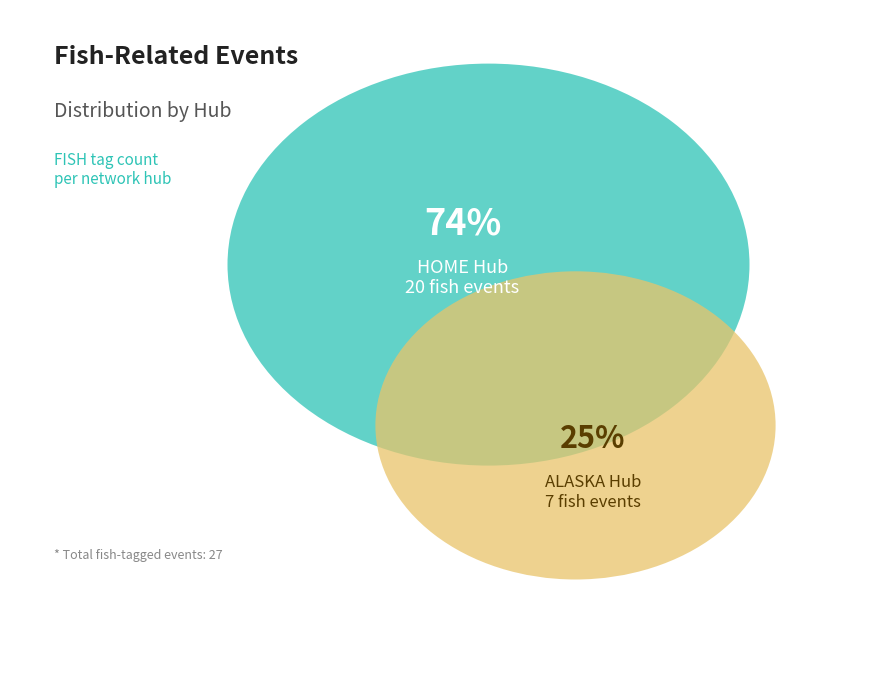

Which slice is the largest?

HOME